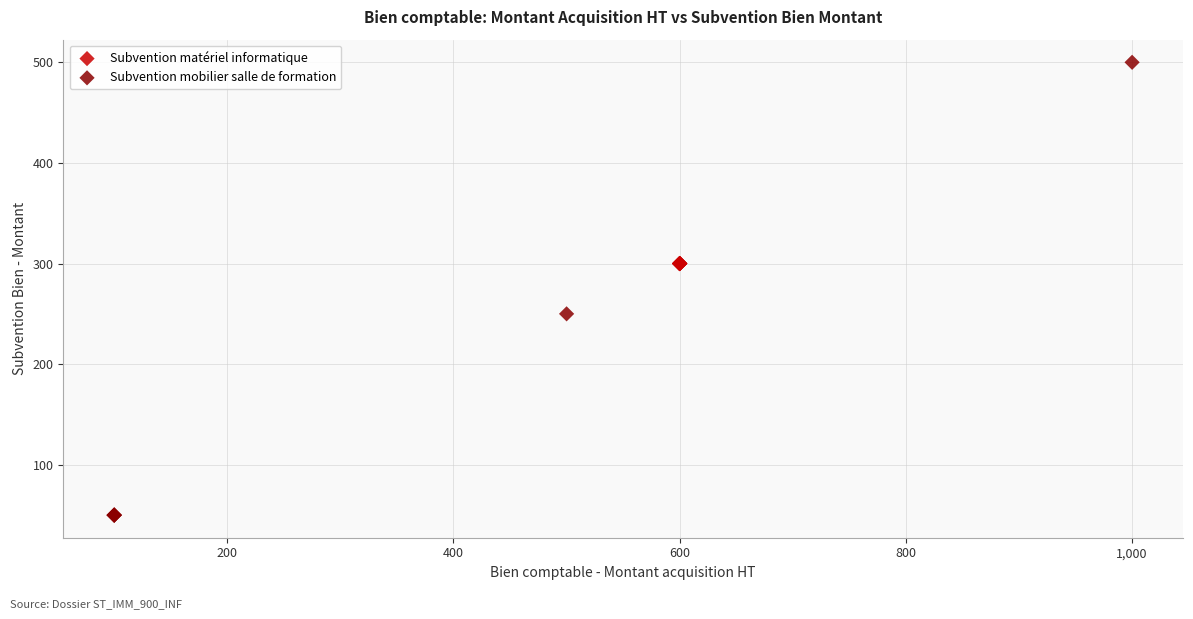

Which series contains the highest Y value?

Subvention mobilier salle de formation